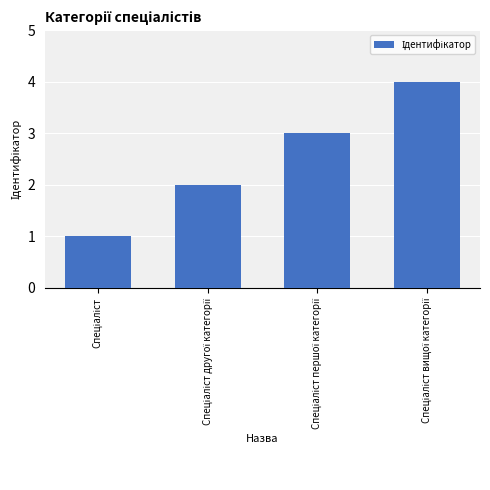

What is the sum of all values?

10